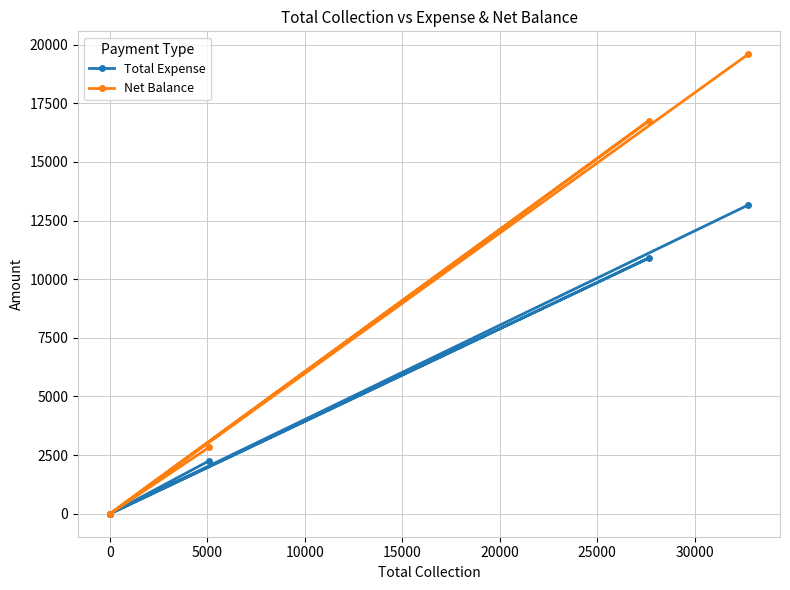

Count the Net Balance values in the range 0 to 16750.

5